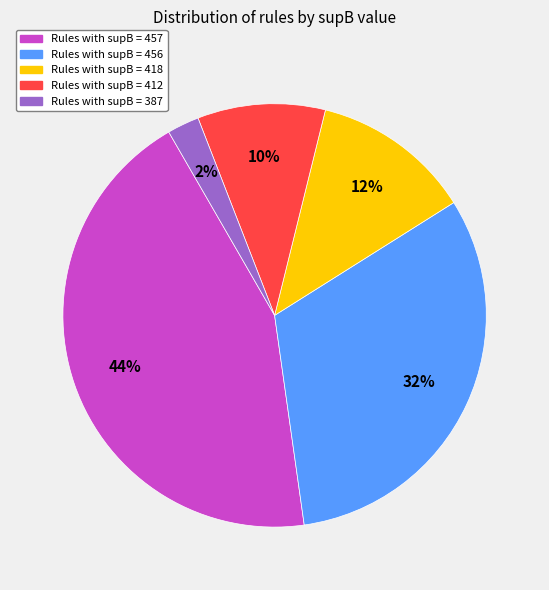

To the nearest percent, what is the average slice percentage?

20%